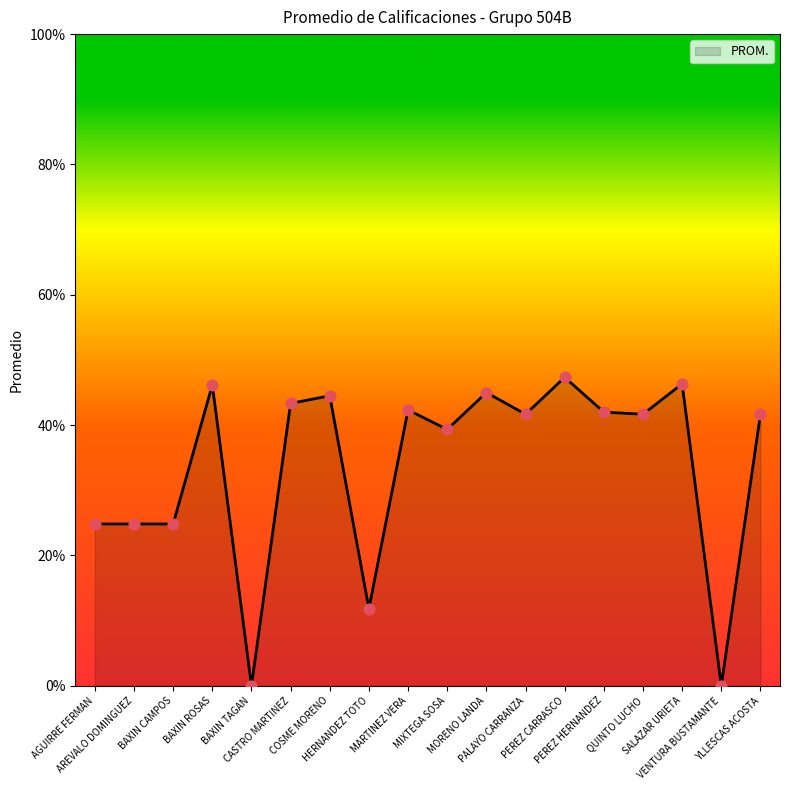

Between PALAYO CARRANZA and AREVALO DOMINGUEZ, which is larger?

PALAYO CARRANZA